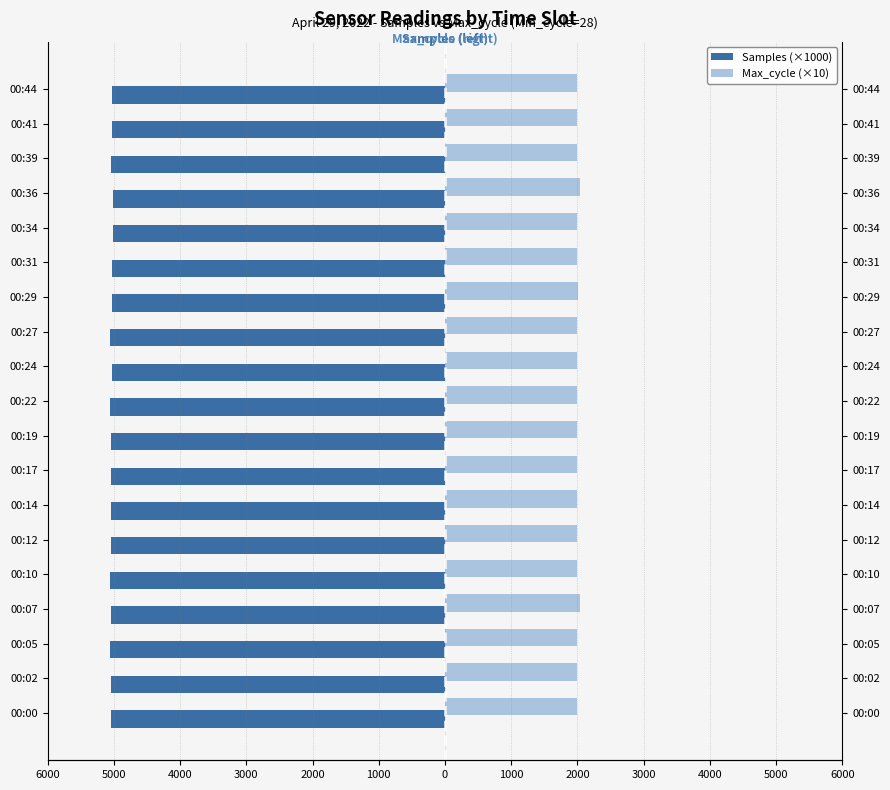

What is the lowest value of the Samples (×1000) series?

-5058.1